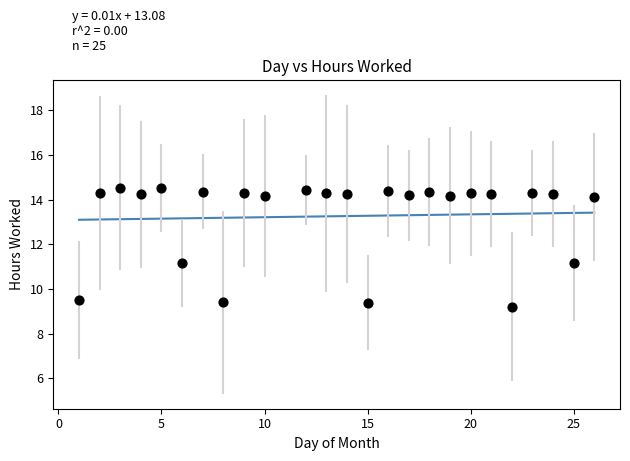

What is the range of Y values (max minus min)?

5.3